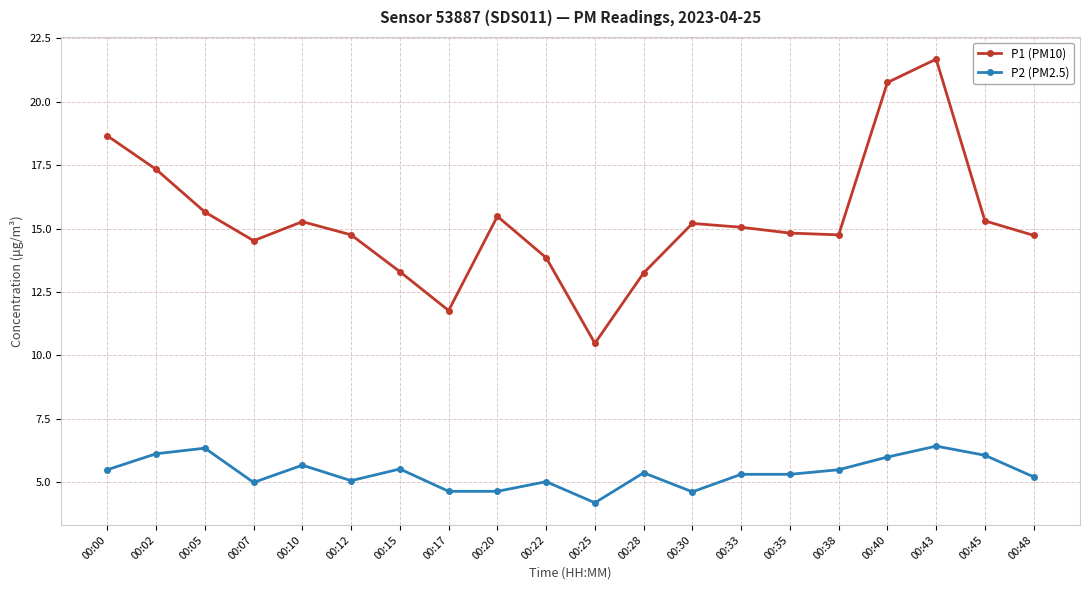

What is the total value across all series at 00:28?

18.6